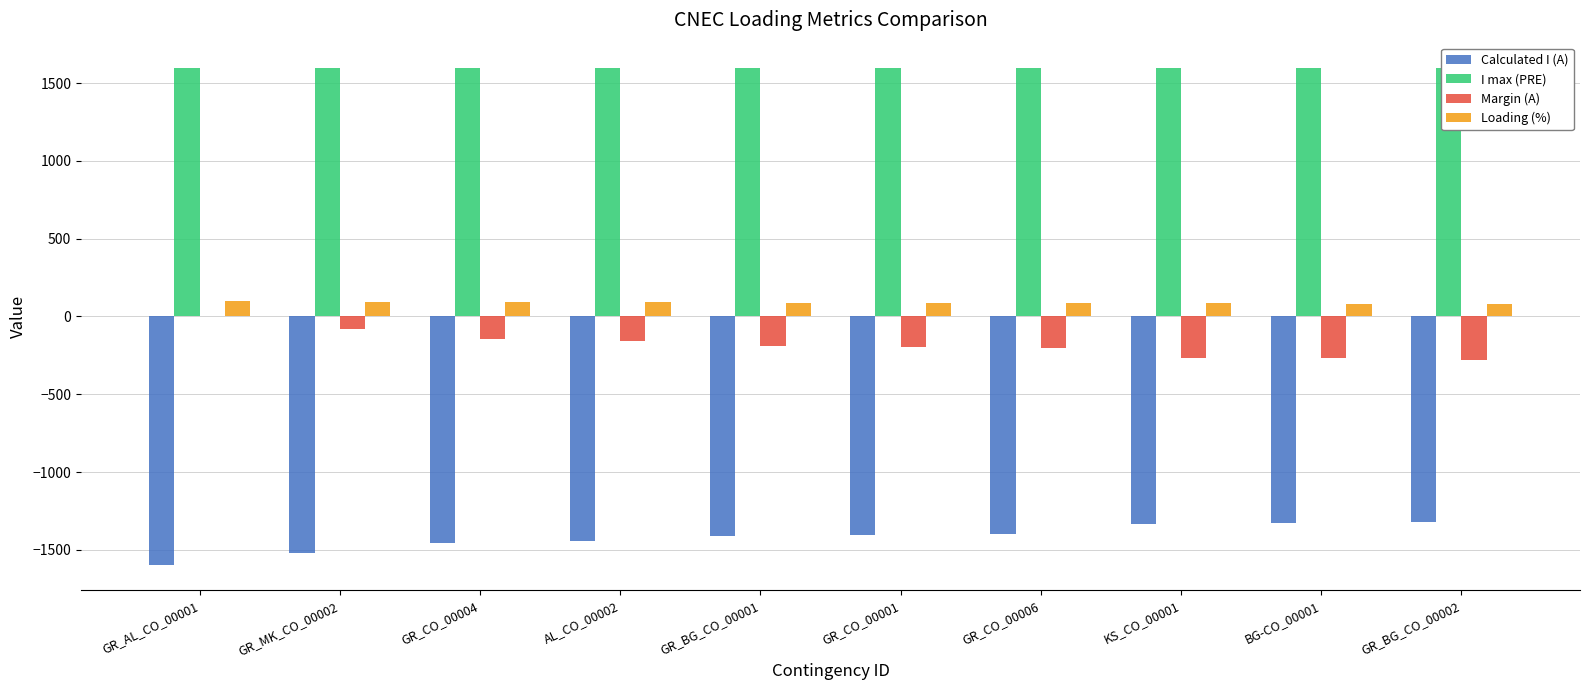

At how many categories does at least one series exceed 83?

10